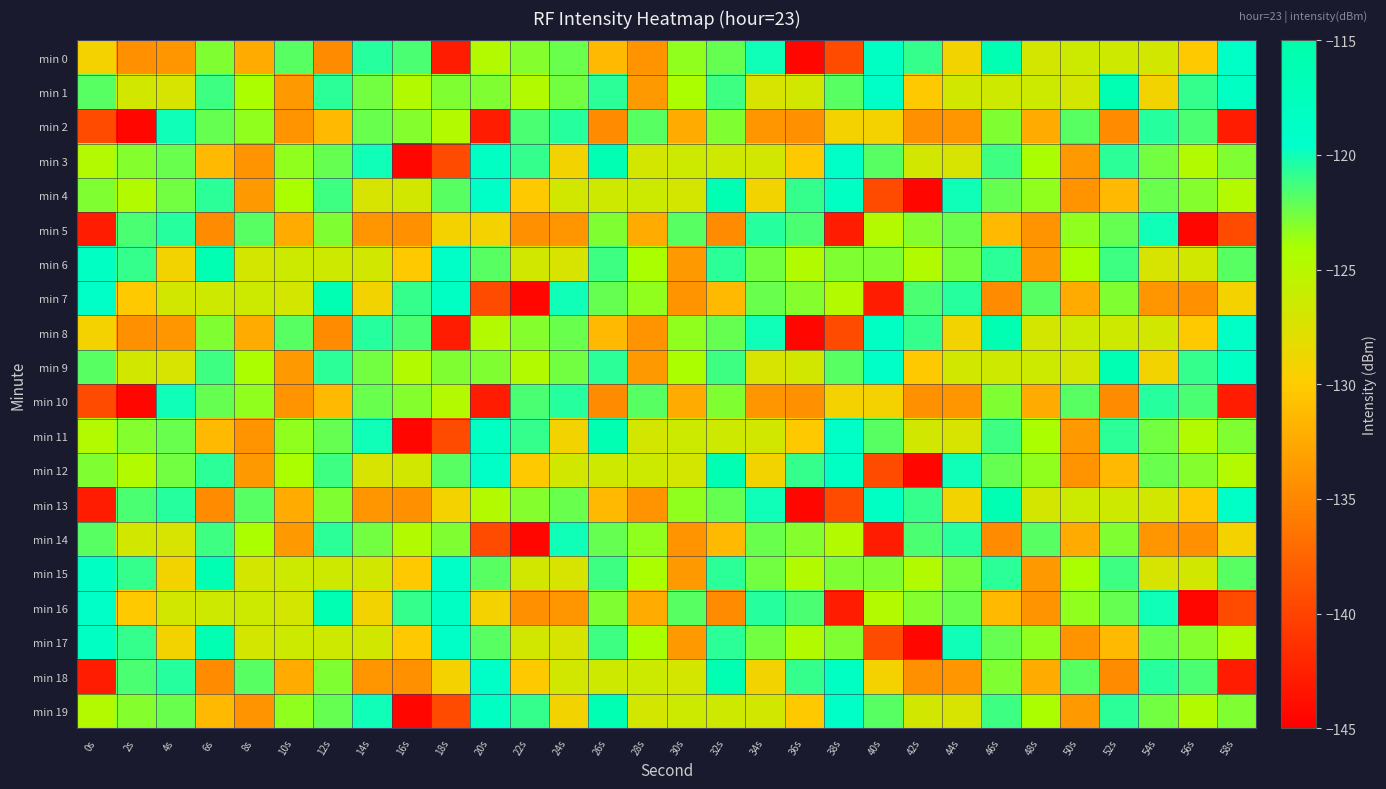

At 22s, list the series in order from smallest to largest.

min 7, min 14, min 5, min 16, min 4, min 12, min 18, min 6, min 15, min 17, min 1, min 9, min 0, min 8, min 13, min 2, min 10, min 3, min 11, min 19